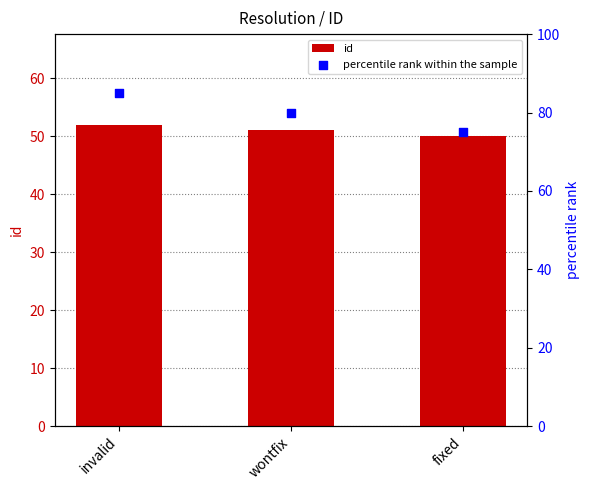

Which series has the widest spread of Y values?

percentile rank within the sample